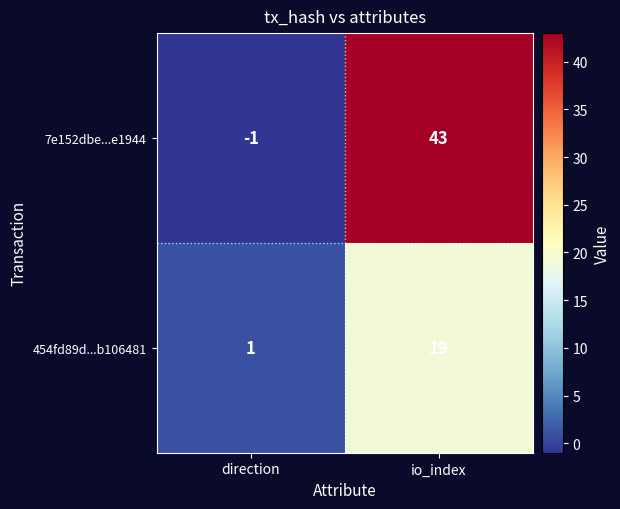

List the series in order of their overall mean, lowest first.

454fd89d...b106481, 7e152dbe...e1944